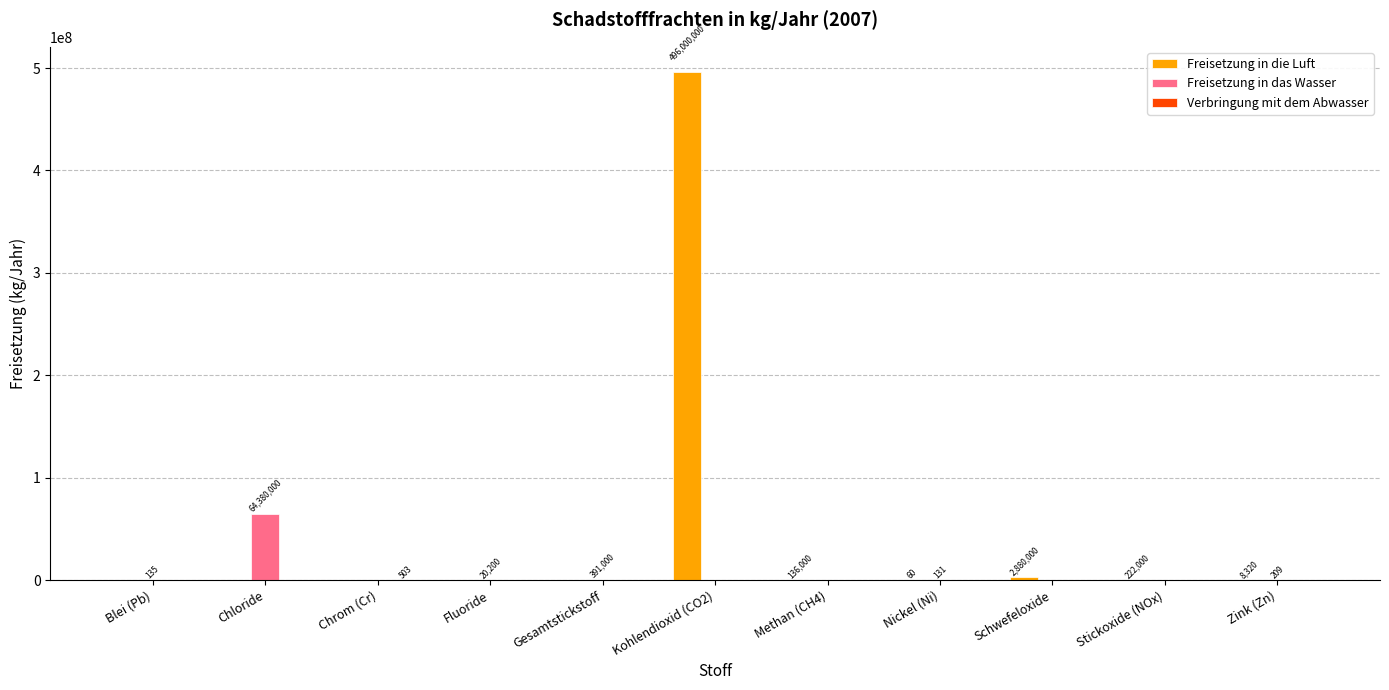

Which series has the largest total across all categories?

Freisetzung in die Luft